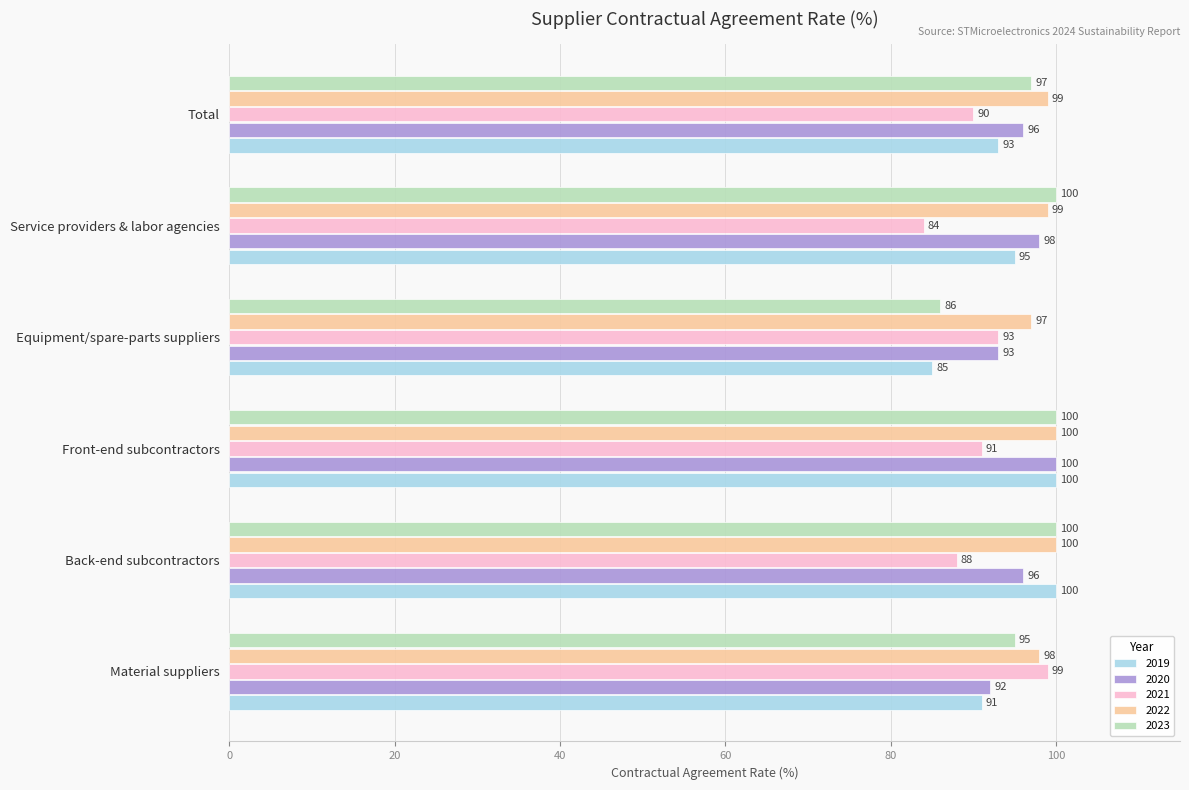

At Service providers & labor agencies, list the series in order from smallest to largest.

2021, 2019, 2020, 2022, 2023